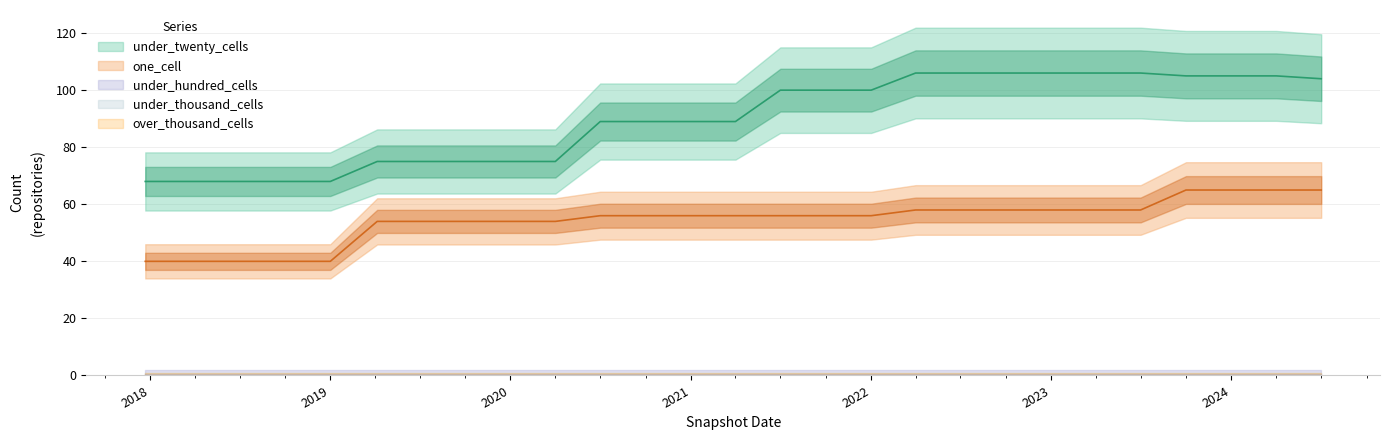

True or false: under_thousand_cells and under_twenty_cells cross at least once.

False